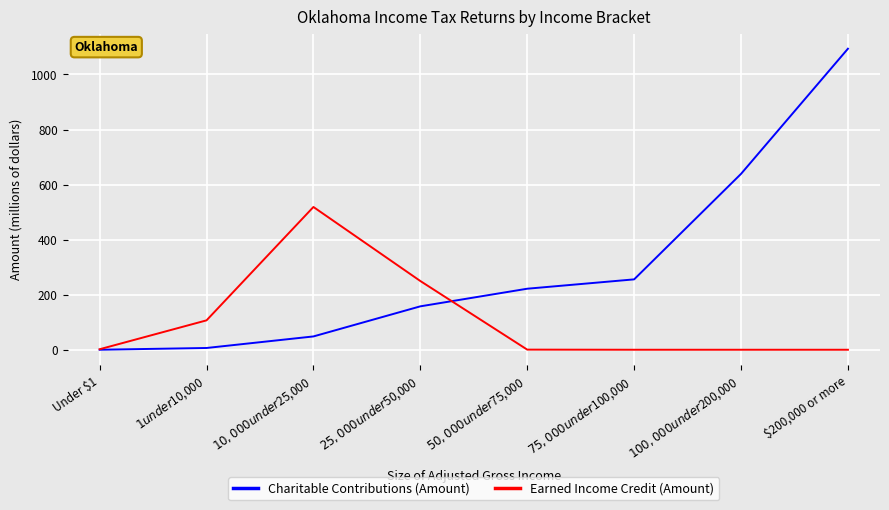

The value of Charitable Contributions (Amount) at Under $1 is 546.2. True or false?

False